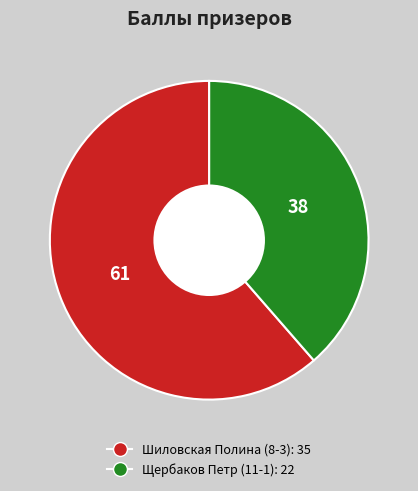

What is the majority slice?

Шиловская Полина (8-3)